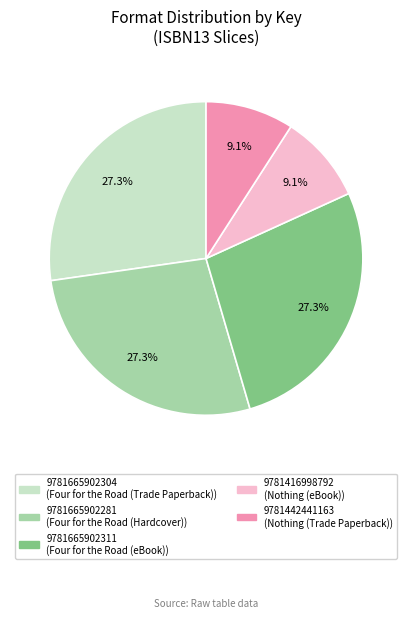

How many segments does this pie chart have?

5